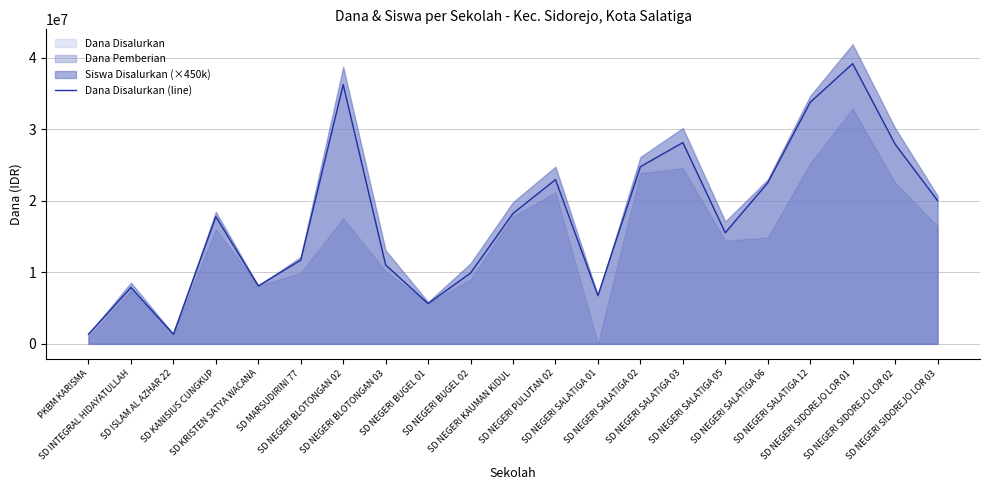

Rank the categories by value from lowest to highest.

PKBM KARISMA, SD ISLAM AL AZHAR 22, SD NEGERI BUGEL 01, SD NEGERI SALATIGA 01, SD INTEGRAL HIDAYATULLAH, SD KRISTEN SATYA WACANA, SD NEGERI BUGEL 02, SD NEGERI BLOTONGAN 03, SD MARSUDIRINI 77, SD NEGERI SALATIGA 05, SD KANISIUS CUNGKUP, SD NEGERI KAUMAN KIDUL, SD NEGERI SIDOREJO LOR 03, SD NEGERI SALATIGA 06, SD NEGERI PULUTAN 02, SD NEGERI SALATIGA 02, SD NEGERI SIDOREJO LOR 02, SD NEGERI SALATIGA 03, SD NEGERI SALATIGA 12, SD NEGERI BLOTONGAN 02, SD NEGERI SIDOREJO LOR 01